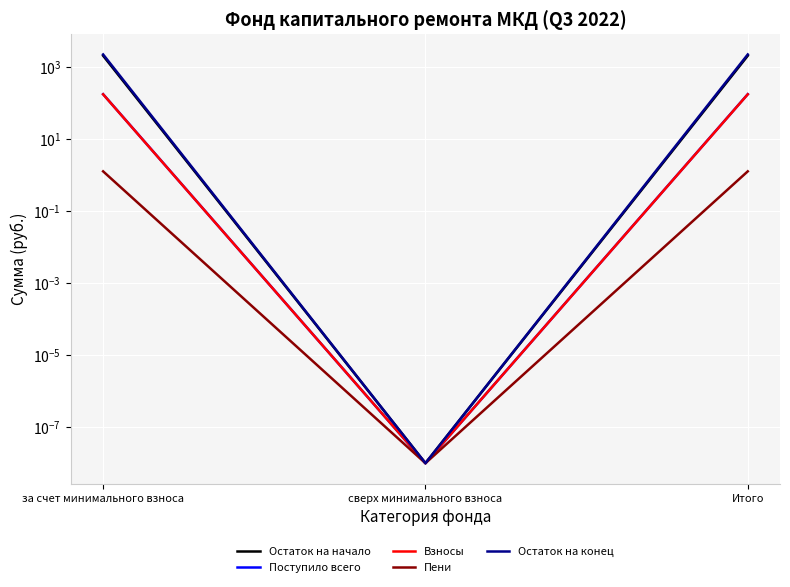

Which series has the largest range (max minus min)?

Остаток на конец